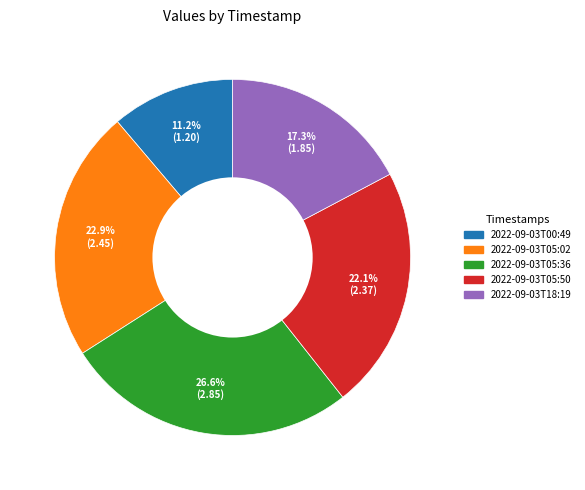

Count the number of slices in the pie.

5